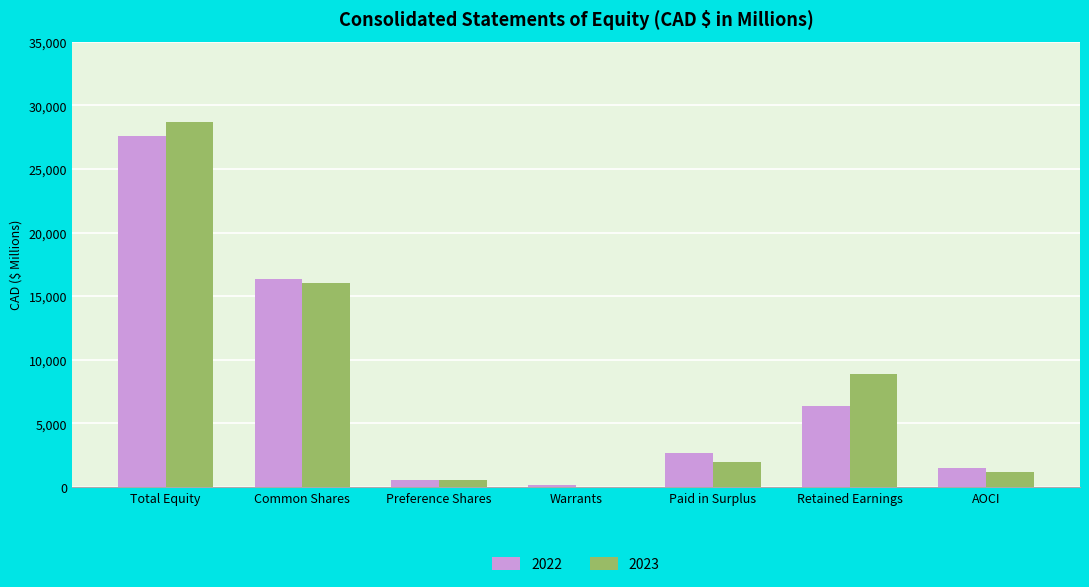

What are all the series names shown in the legend?

2022, 2023